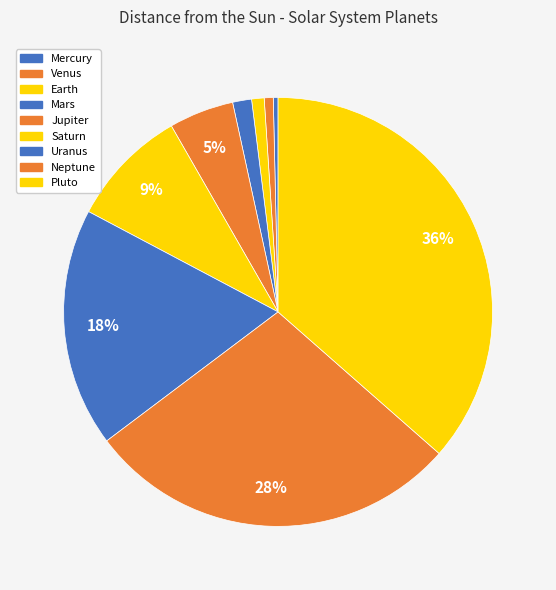

How many slices are in this pie chart?

9